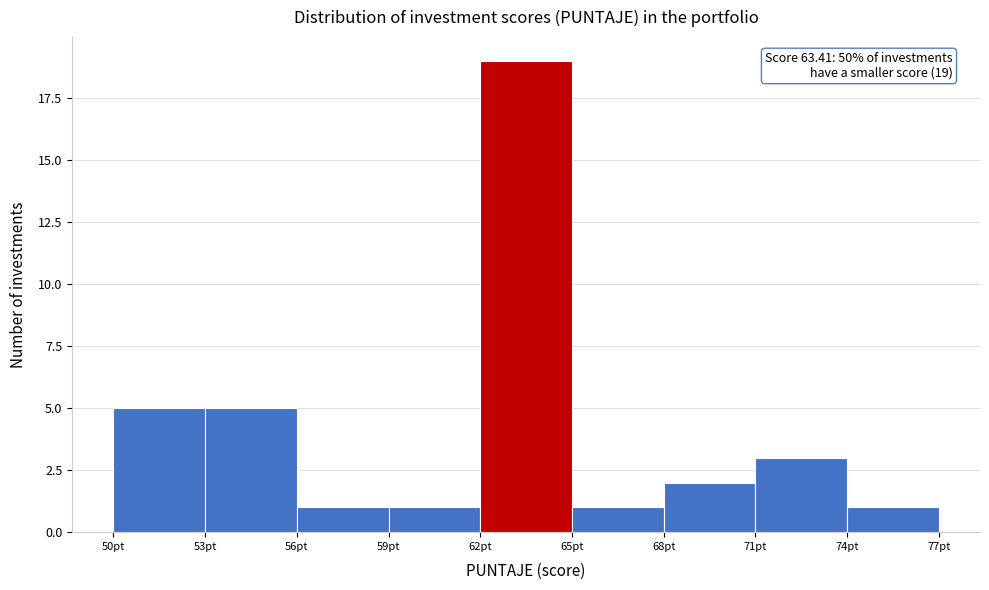

Which range on the x-axis has the tallest bar?

62 to 65